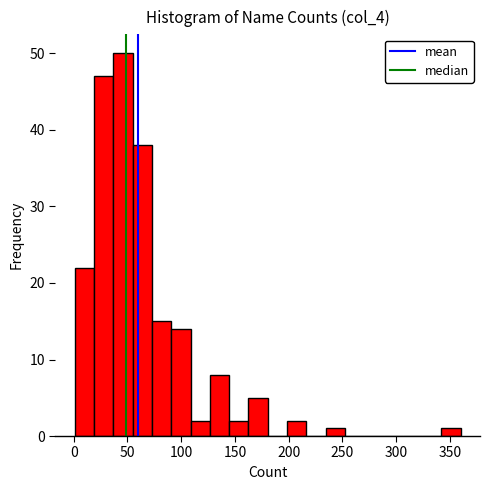

Read against the x-axis, roughly where is the centre of the tallest bar?

45